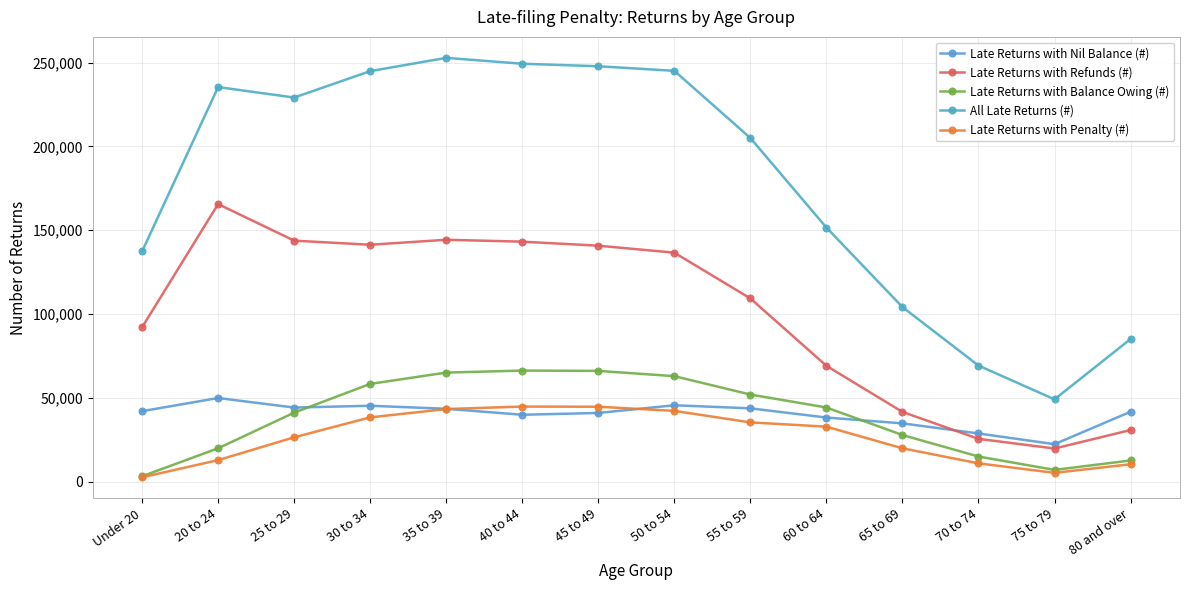

How many categories are shown in the chart?

14